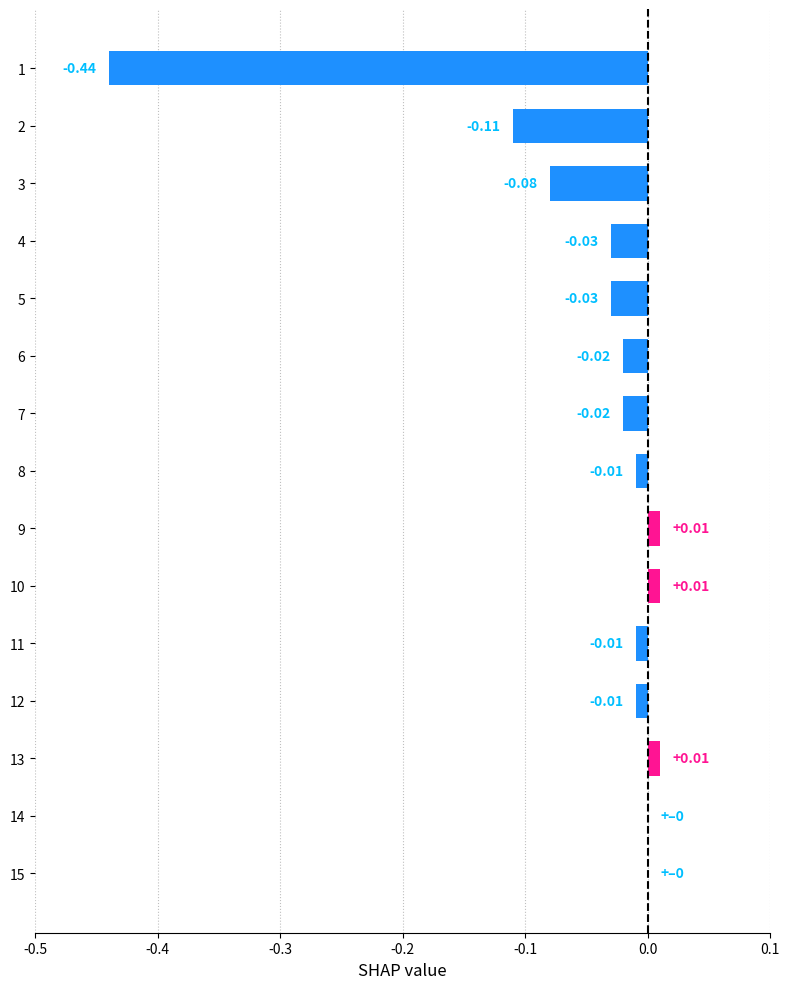

Are the bars horizontal?

Yes